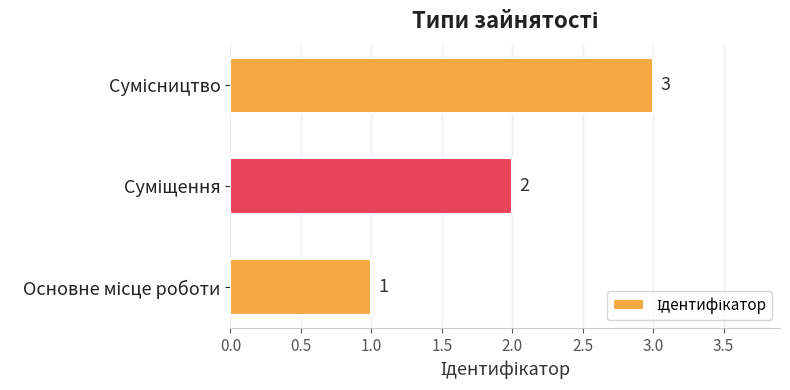

What is the greatest value displayed?

3